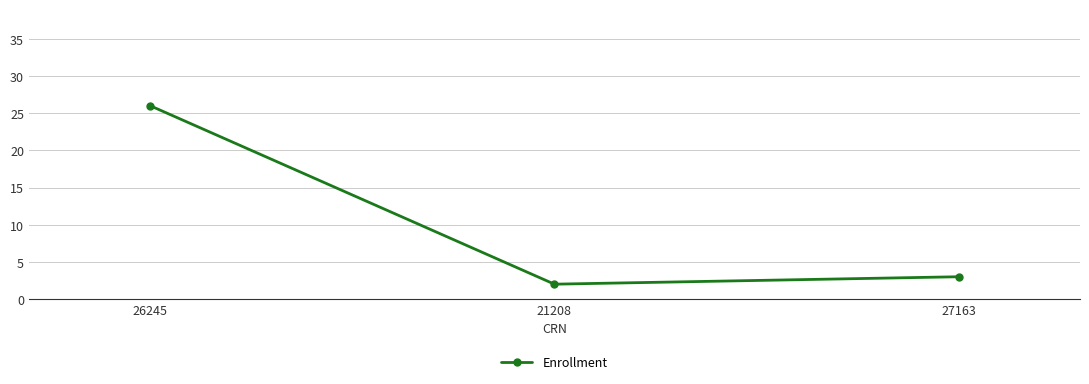

Reading left to right, list all the values displayed in this chart.

26245=26	21208=2	27163=3